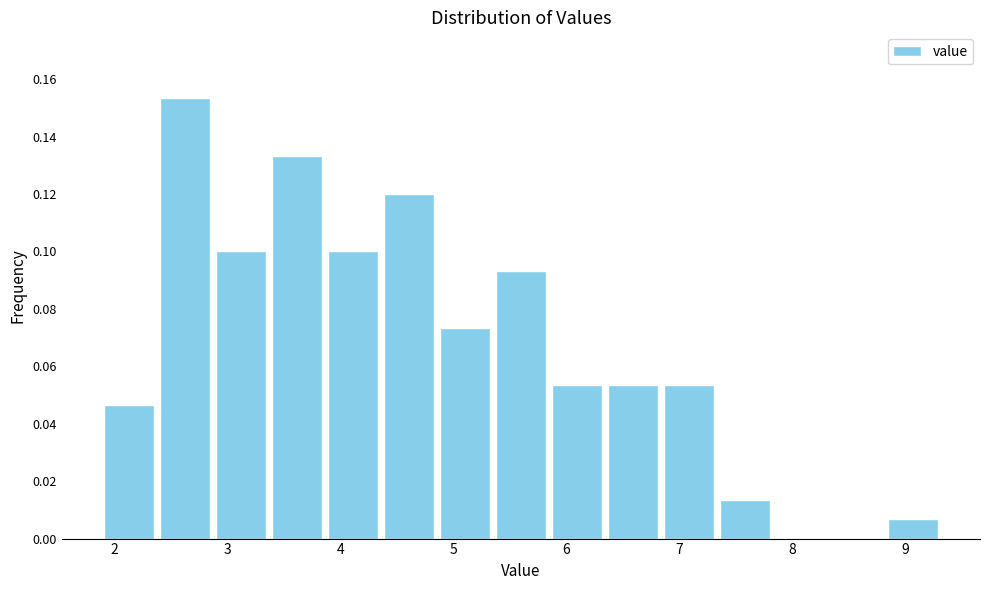

Reading left to right, transcribe this chart: for each bar, give the range it covers on the x-axis and its height. Neither the bar edges nor the heights are printed on the chart, so give them approximately, as read against the axes.

1.9 to 2.4: 0.046
2.4 to 2.9: 0.154
2.9 to 3.4: 0.100
3.4 to 3.9: 0.134
3.9 to 4.4: 0.100
4.4 to 4.9: 0.120
4.9 to 5.4: 0.074
5.4 to 5.8: 0.094
5.8 to 6.3: 0.054
6.3 to 6.8: 0.054
6.8 to 7.3: 0.054
7.3 to 7.8: 0.014
7.8 to 8.3: 0
8.3 to 8.8: 0
8.8 to 9.3: 0.006